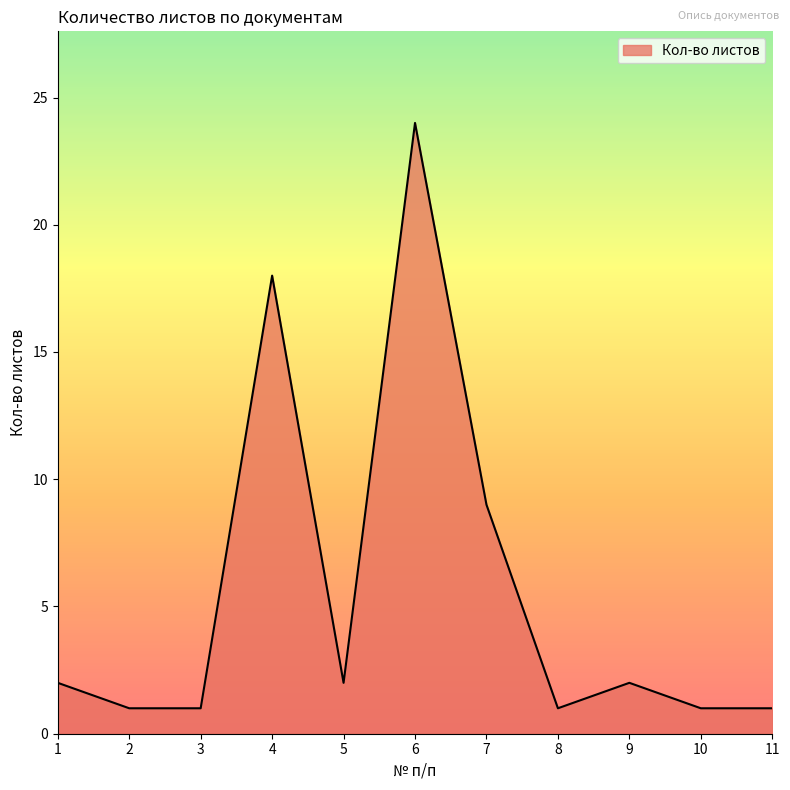

What is the average value?

6